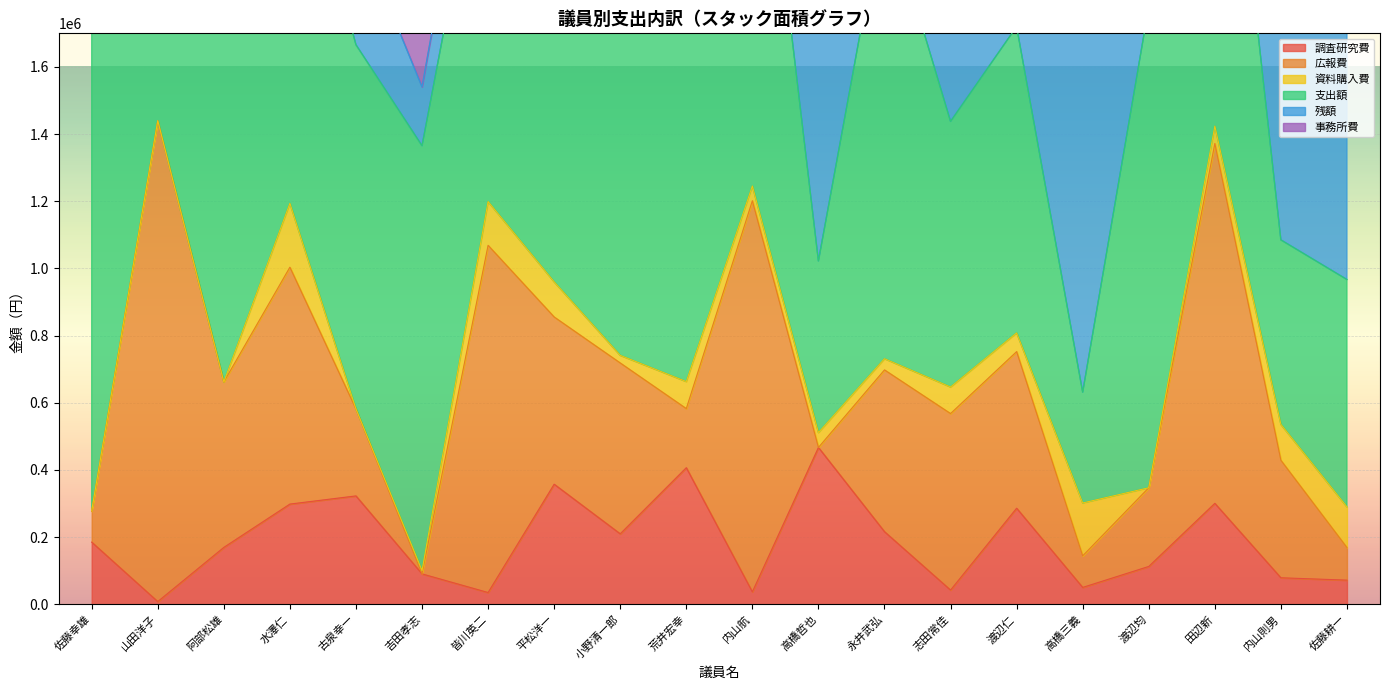

At 水澤仁, list the series in order from smallest to largest.

事務所費, 資料購入費, 残額, 調査研究費, 広報費, 支出額